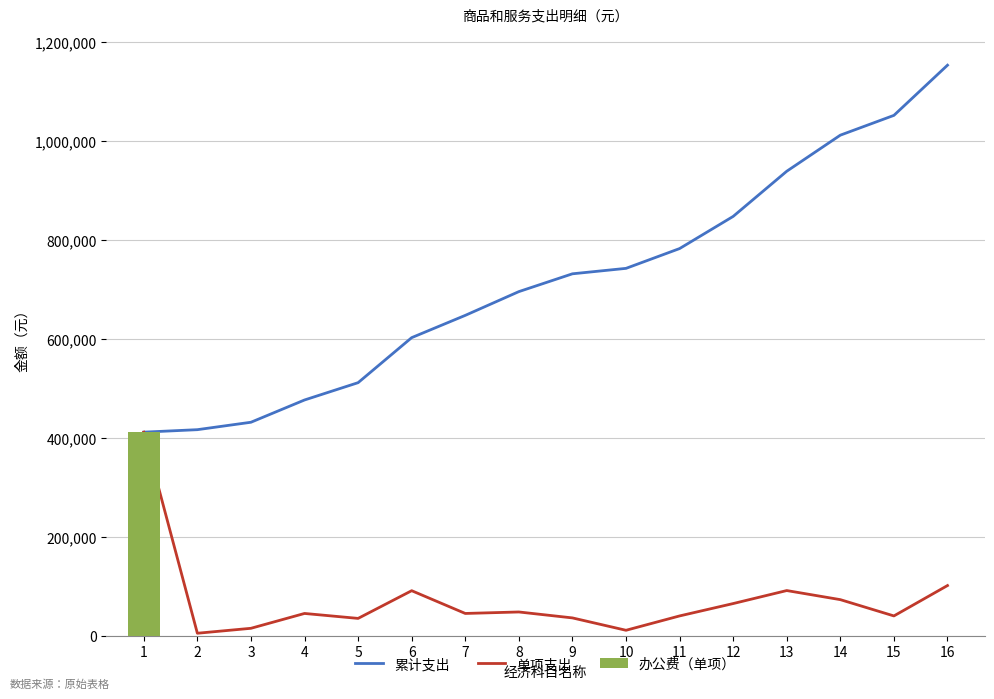

What is the difference between the maximum and second lowest values in the 单项支出 series?

400402